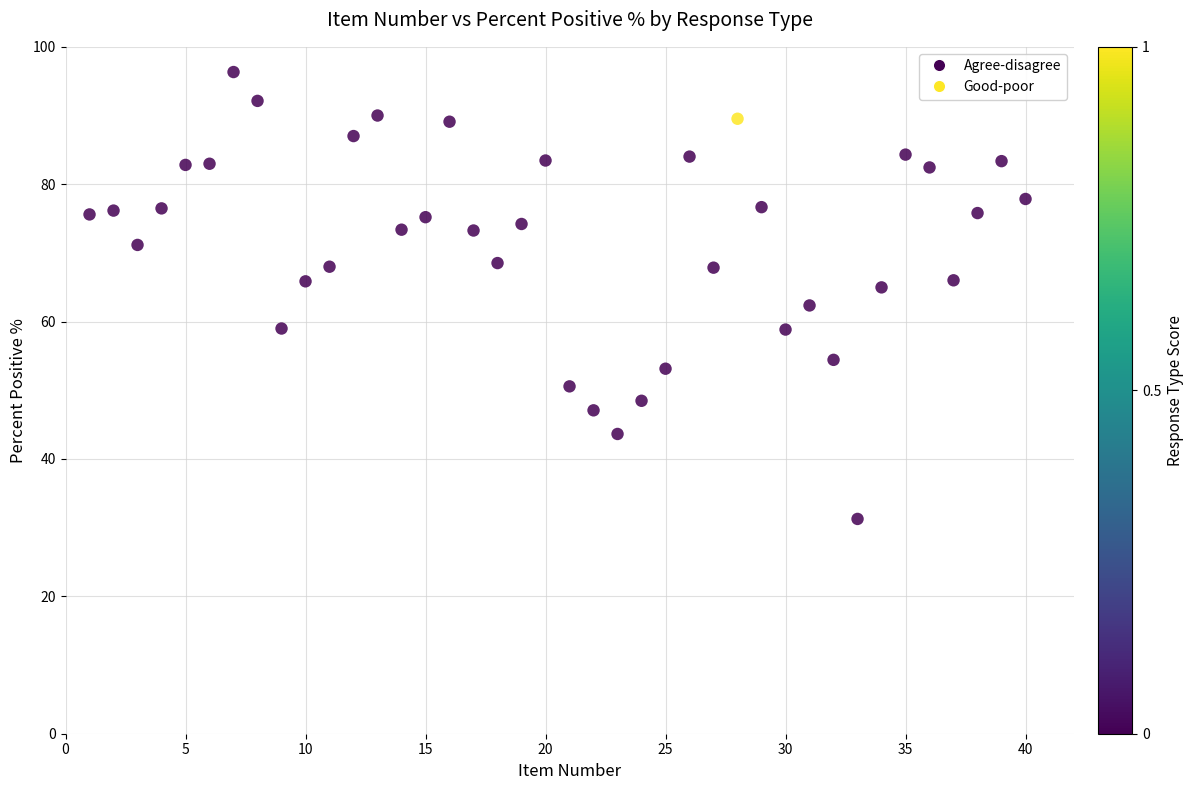

What is the range of Y values (max minus min)?

65.1